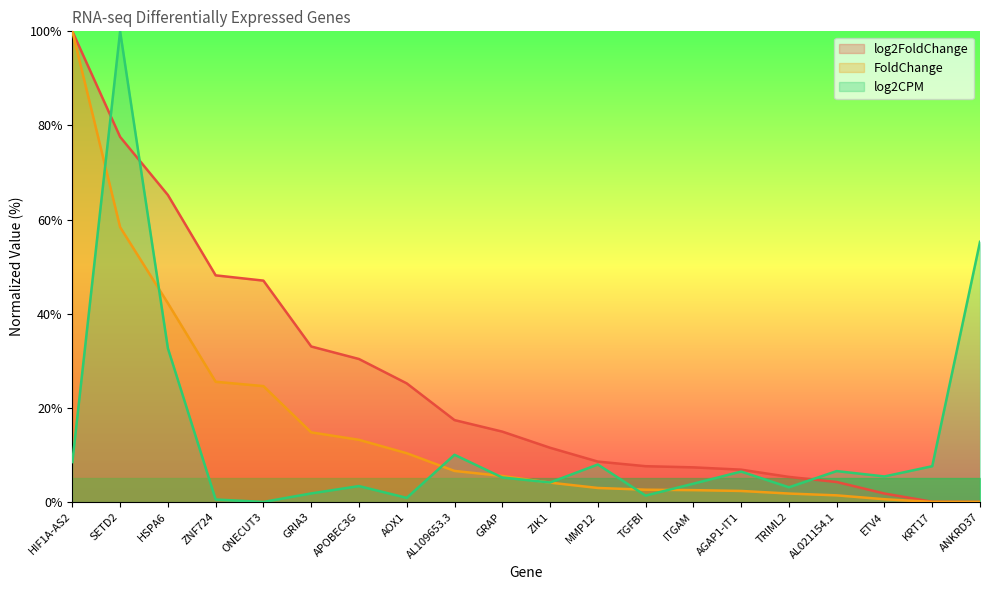

Is the value of FoldChange at SETD2 greater than the value of log2FoldChange at APOBEC3G?

Yes